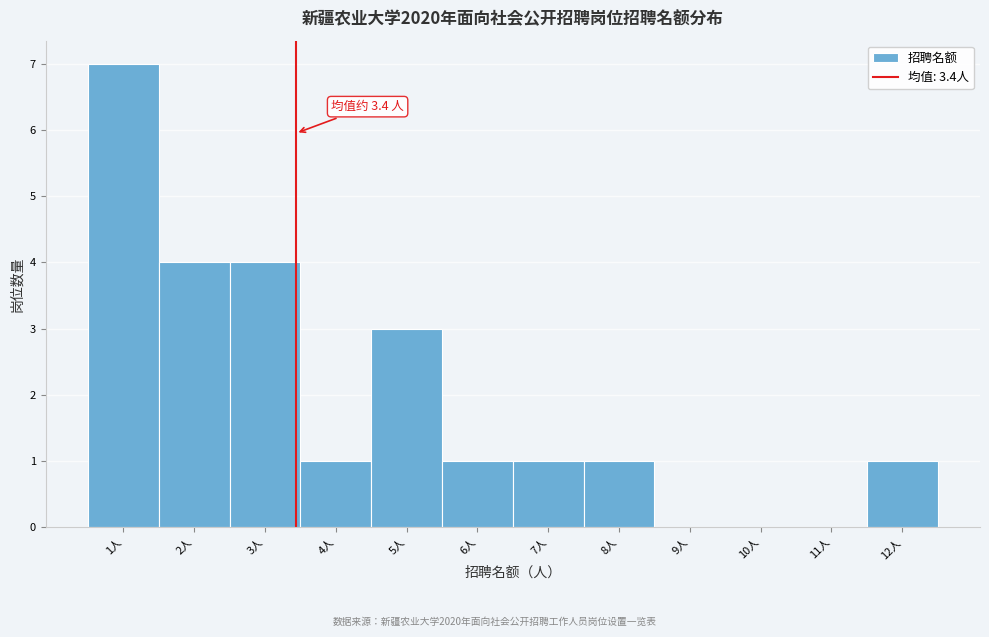

Which range on the x-axis has the tallest bar?

0.5 to 1.5